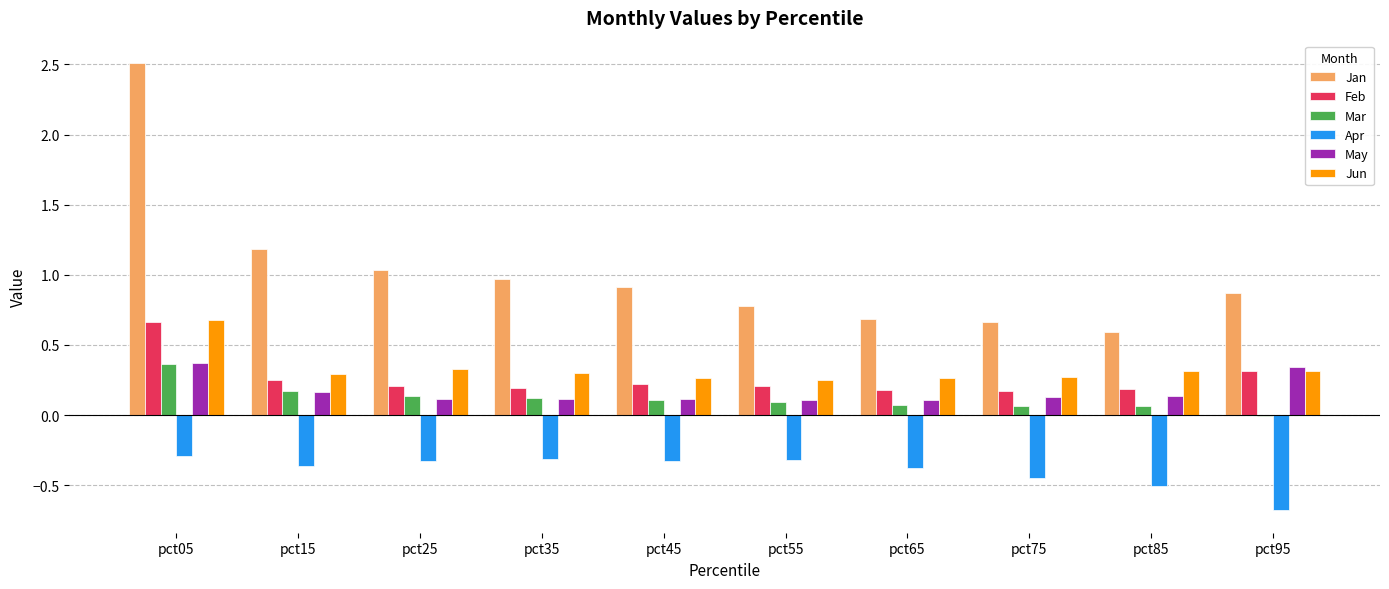

What value does the Apr series have at pct25?

-0.3